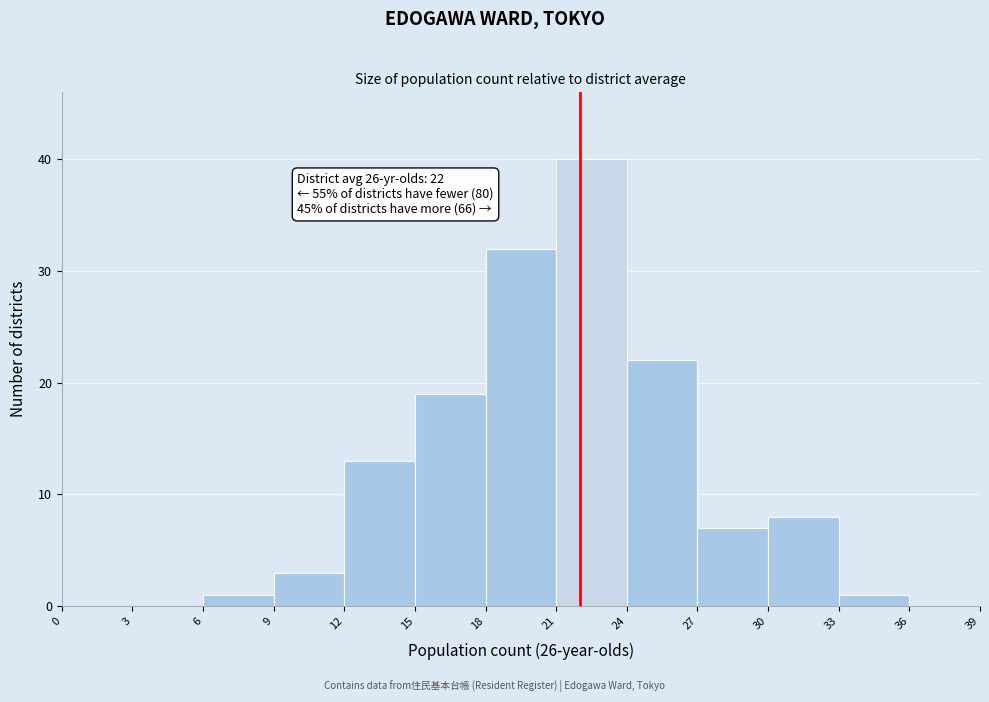

Over which range of the x-axis is the bar tallest?

21 to 24